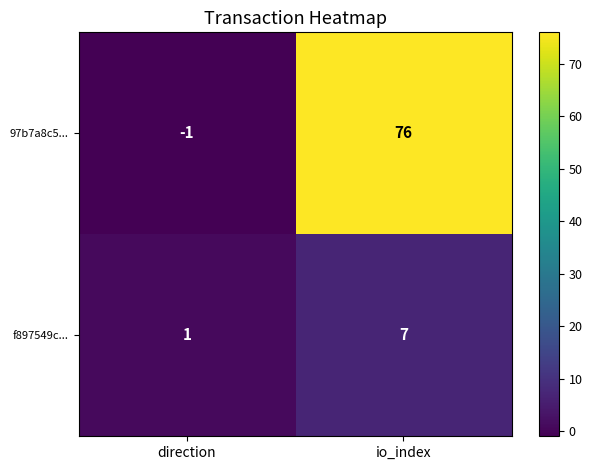

The value of 97b7a8c5... at io_index is 112. True or false?

False